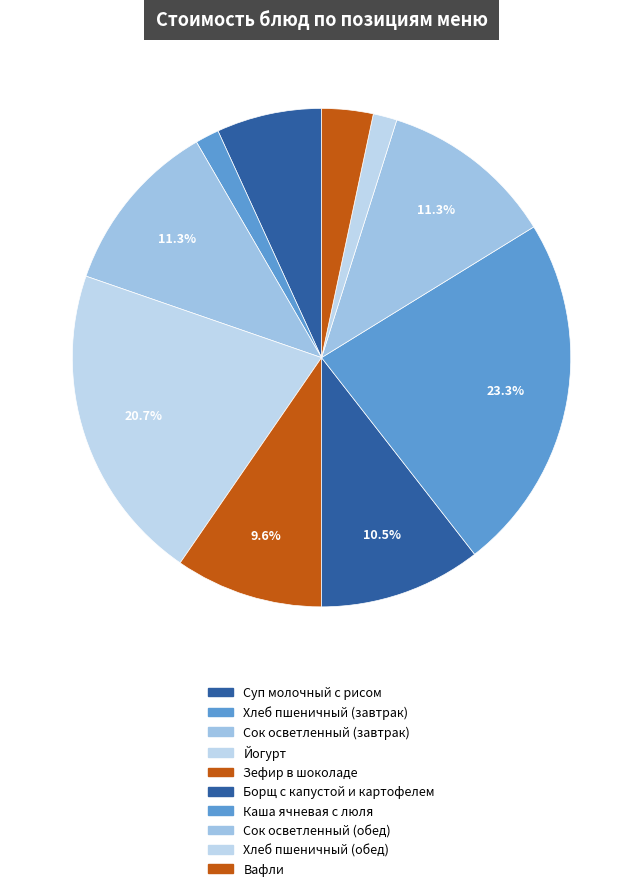

How many segments does this pie chart have?

10